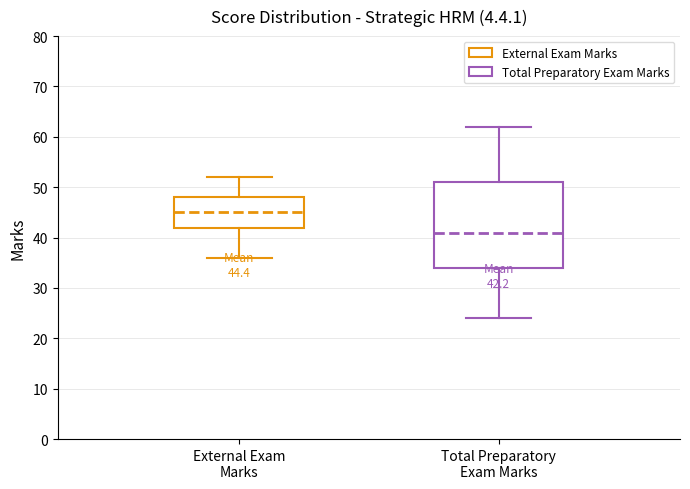

Which box has the lowest median line?

Total Preparatory Exam Marks